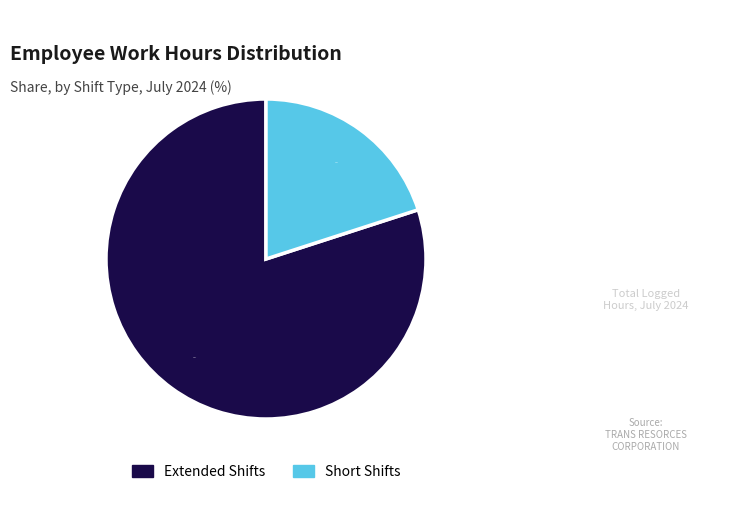

Does any single category account for the majority?

Yes